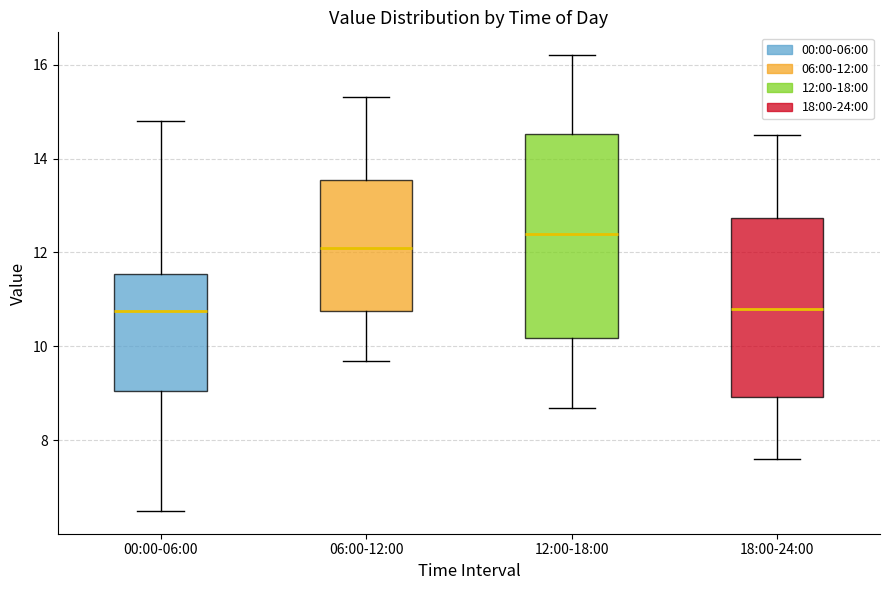

Which box is the tallest, from its lower edge to its upper edge?

12:00-18:00